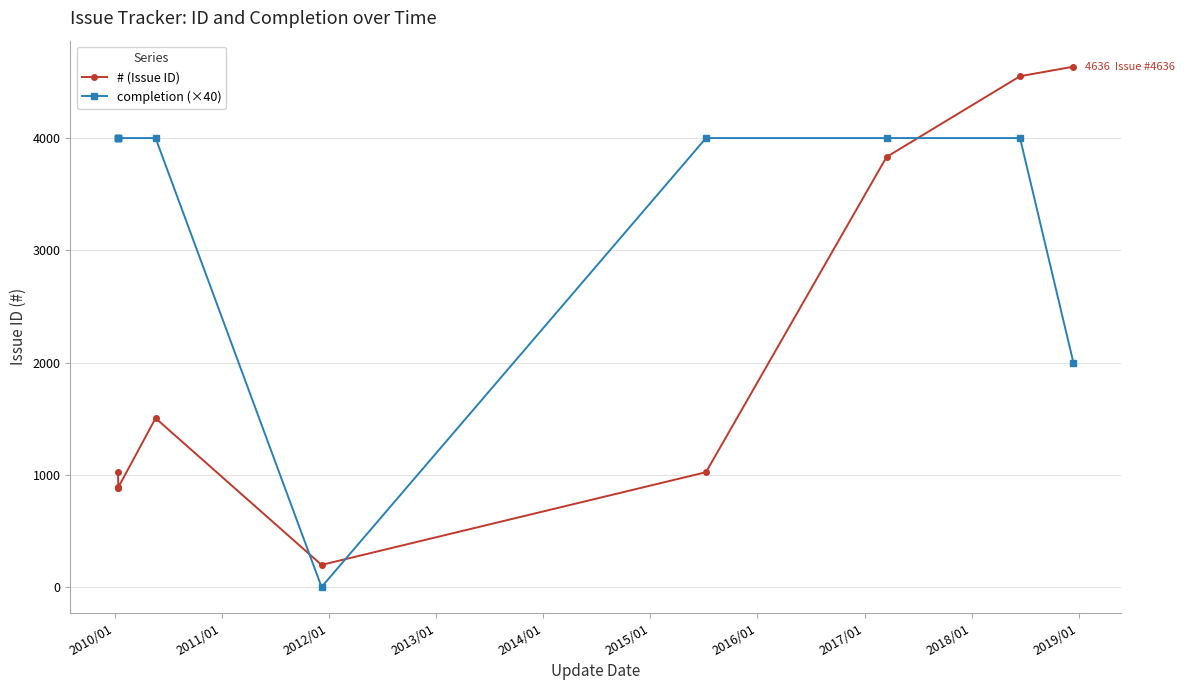

What are all the series names shown in the legend?

# (Issue ID), completion (×40)